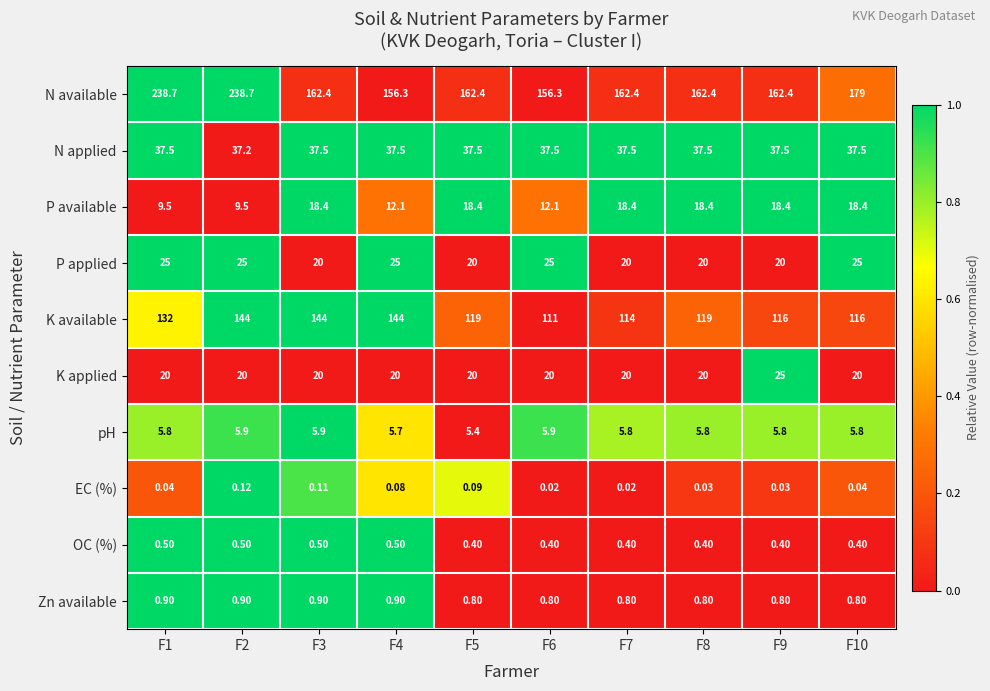

Which series has the largest total across all categories?

N available